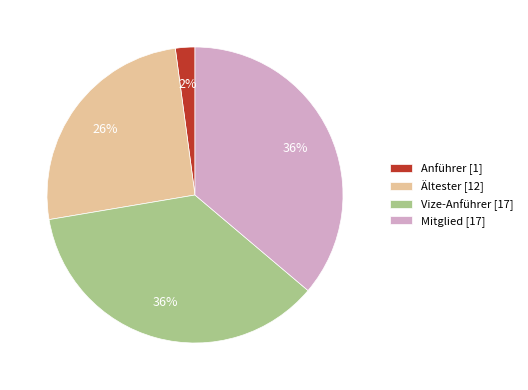

How many slices are in this pie chart?

4